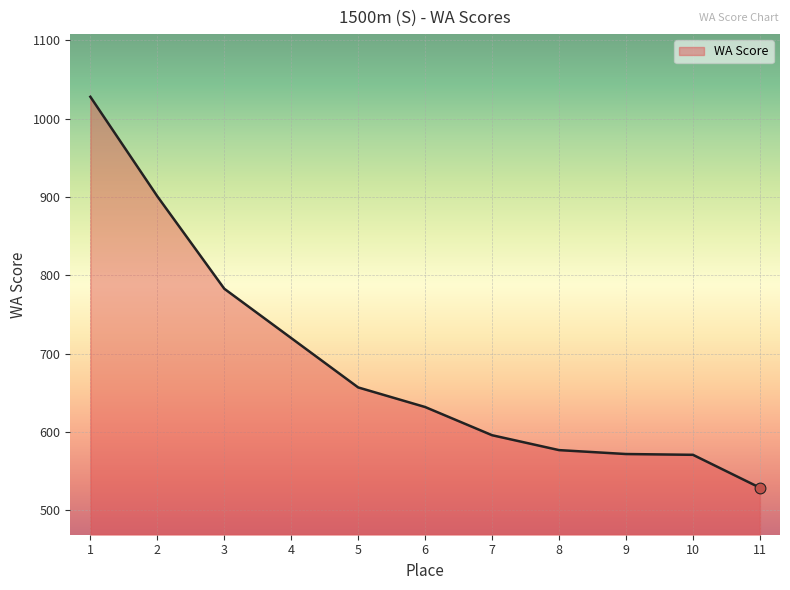

Between 3 and 7, which is larger?

3